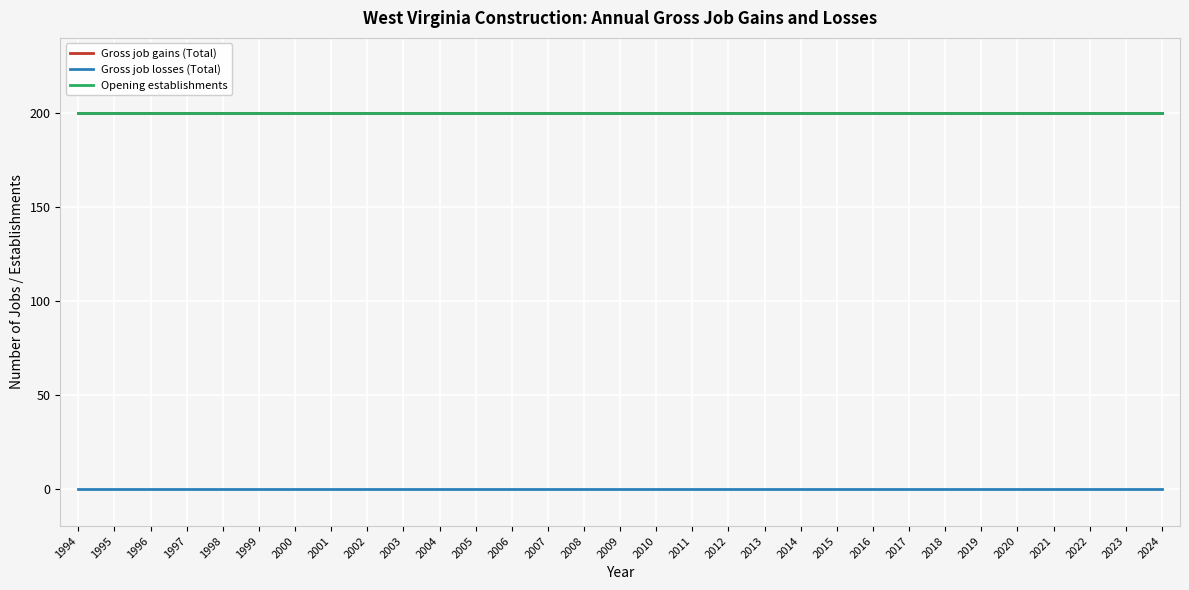

What is the value of the Gross job gains (Total) point at the 31st from the left?

200